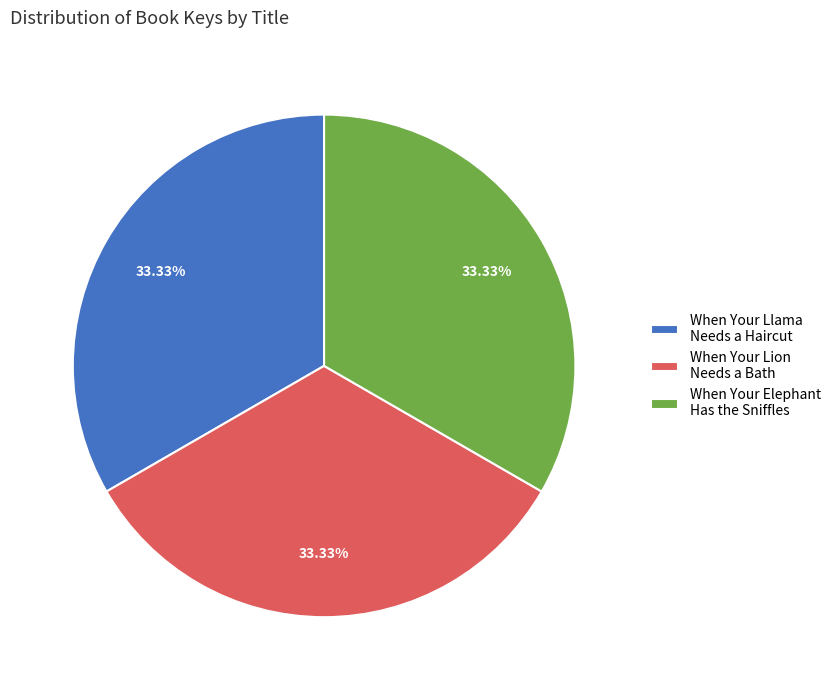

Does When Your Llama Needs a Haircut account for over 50% of the chart?

No